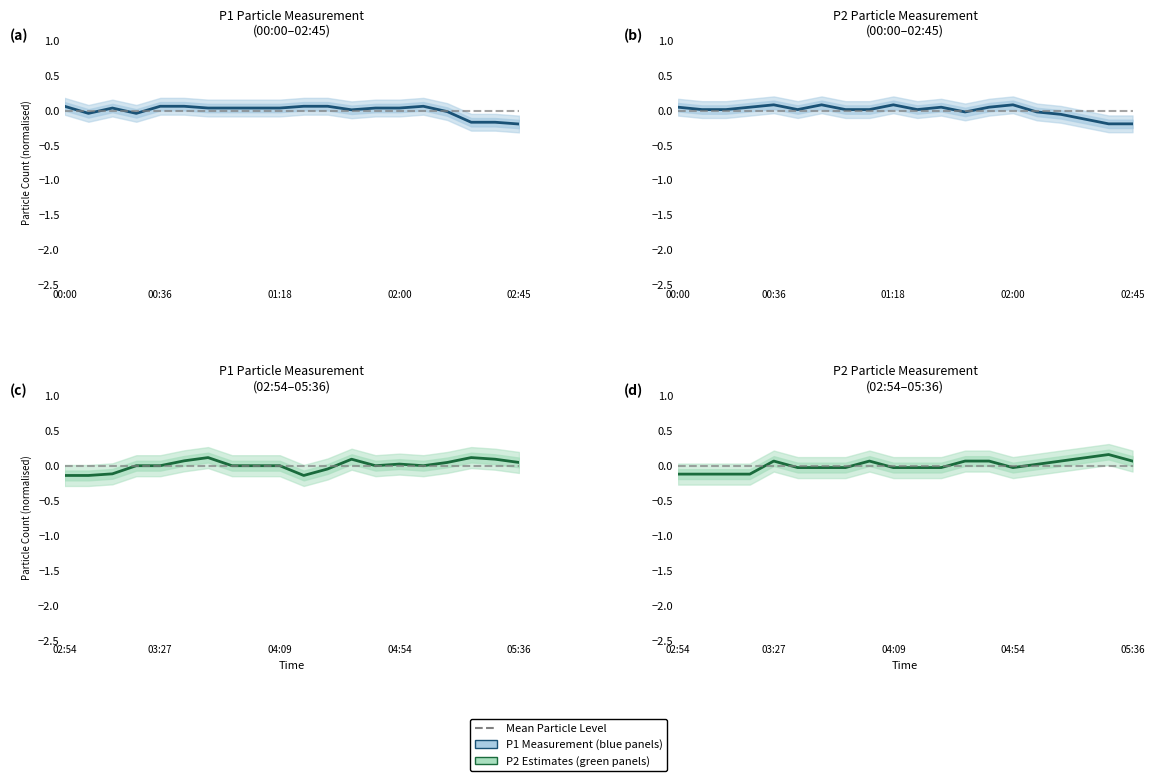

After their last crossing, which series has the higher values: P2 Measurement or P1 Estimates?

P1 Estimates